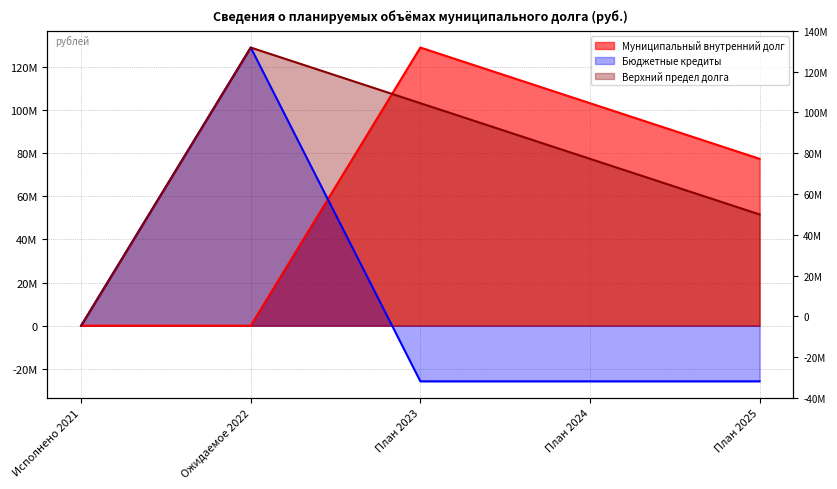

Count the Бюджетные кредиты values in the range -25800000 to 0.

4